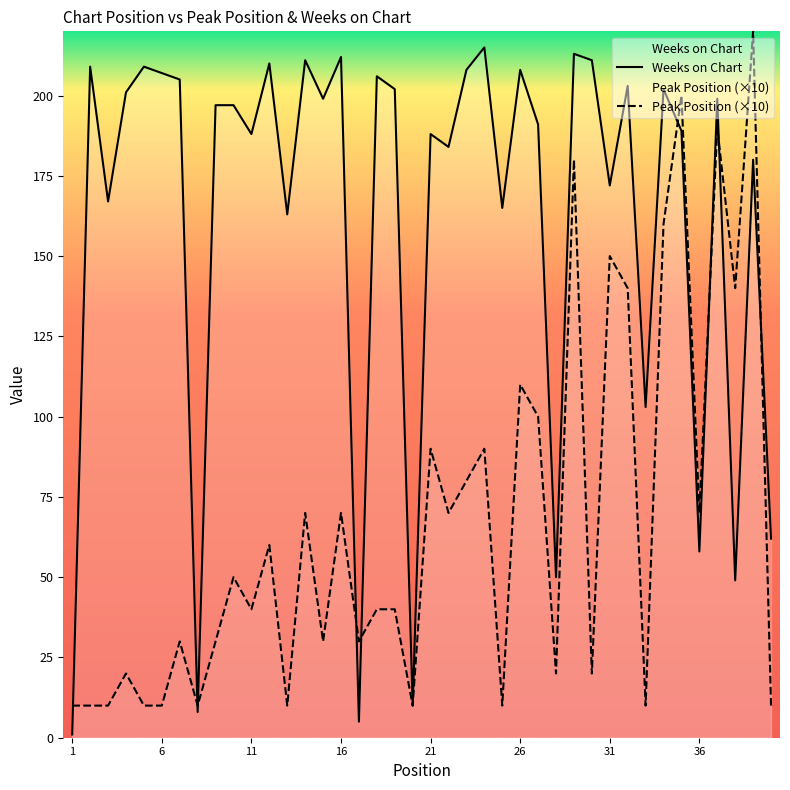

Reading left to right, what are all the values shown in this chart?

Peak Position: 10	10	10	20	10	10	30	10	30	50	40	60	10	70	30	70	30	40	40	10	90	70	80	90	10	110	100	20	180	20	150	140	10	160	200	70	190	140	220	10
Weeks on Chart: 1	209	167	201	209	207	205	8	197	197	188	210	163	211	199	212	5	206	202	10	188	184	208	215	165	208	191	50	213	211	172	203	103	202	189	58	199	49	180	62